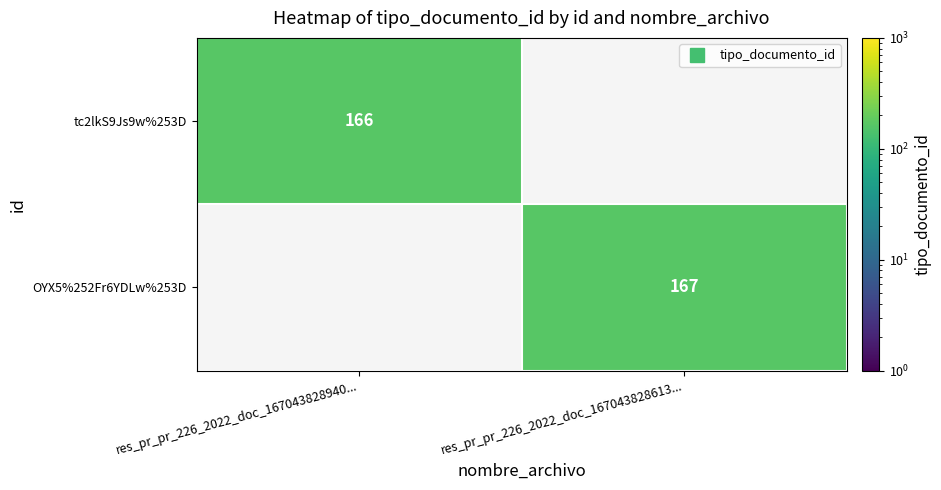

At which label does OYX5%252Fr6YDLw%253D reach its minimum?

res_pr_pr_226_2022_doc_167043828940...